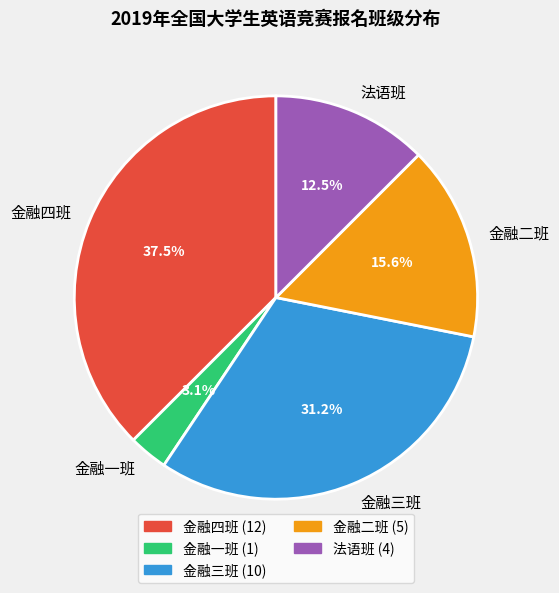

Which slice is the smallest?

金融一班